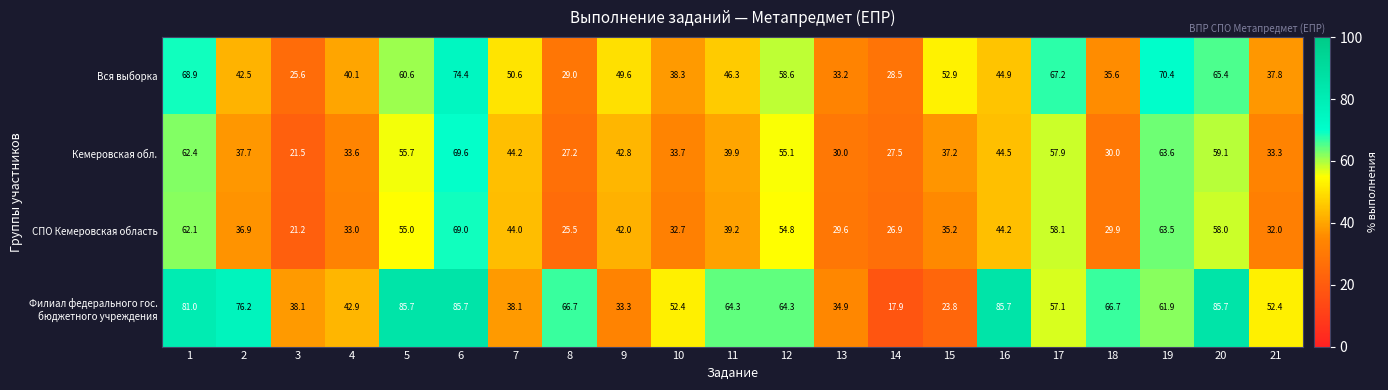

What is the greatest value displayed?

85.7